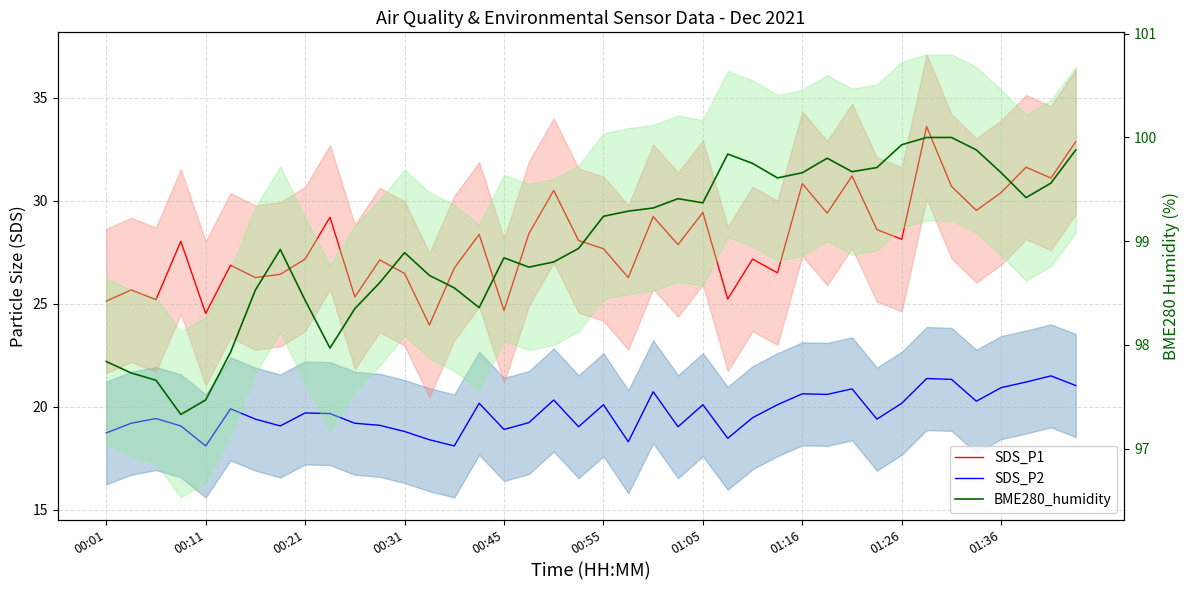

Which series changed the most between 18 and 24?

SDS_P1